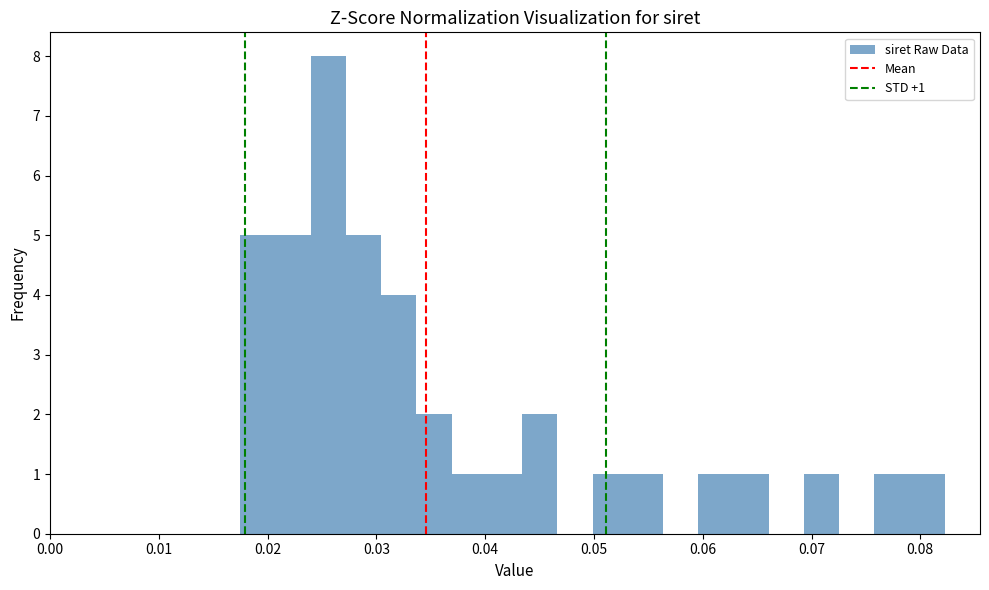

Read against the x-axis, roughly where is the centre of the tallest bar?

0.026